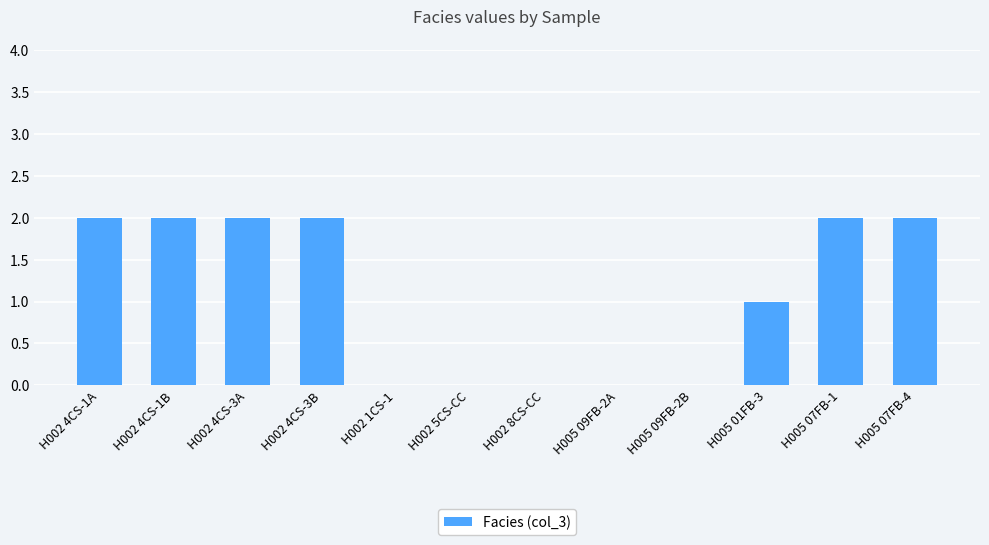

What is the change in value from H005 09FB-2B to H005 07FB-1?

+2